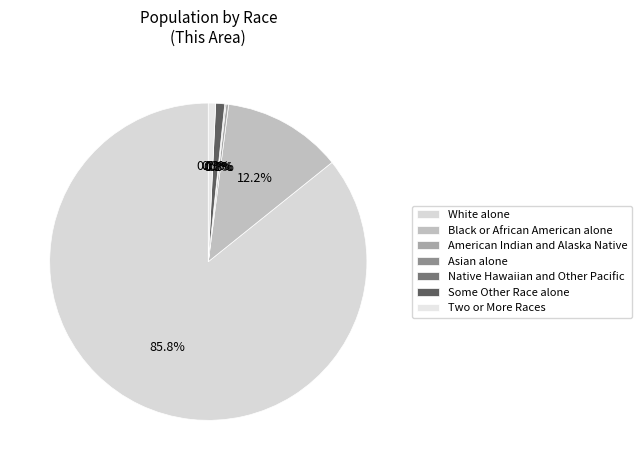

Which category has the smallest portion of the pie?

Native Hawaiian and Other Pacific